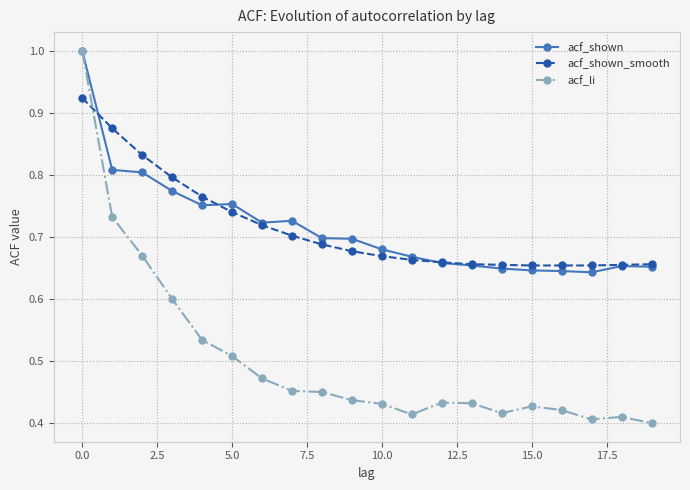

Which series has the largest range (max minus min)?

acf_li